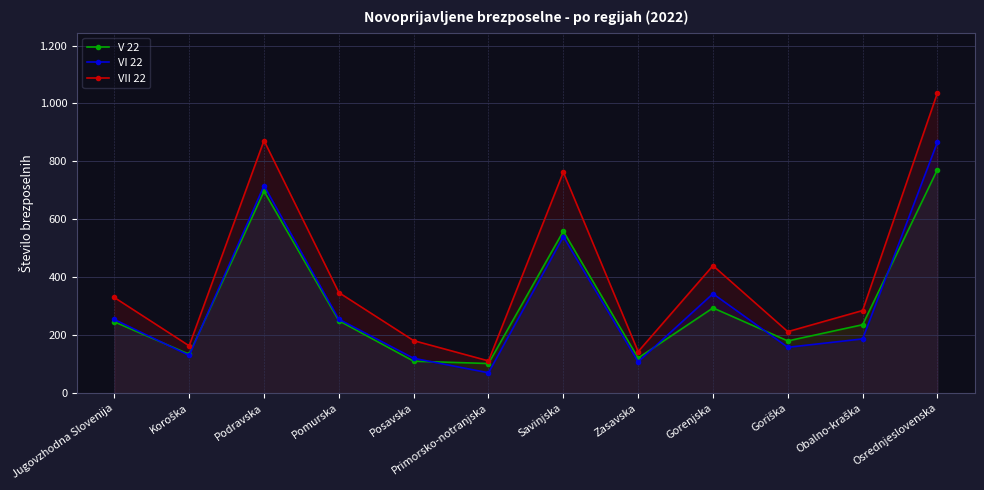

How many data points in VII 22 are less than 330?

6